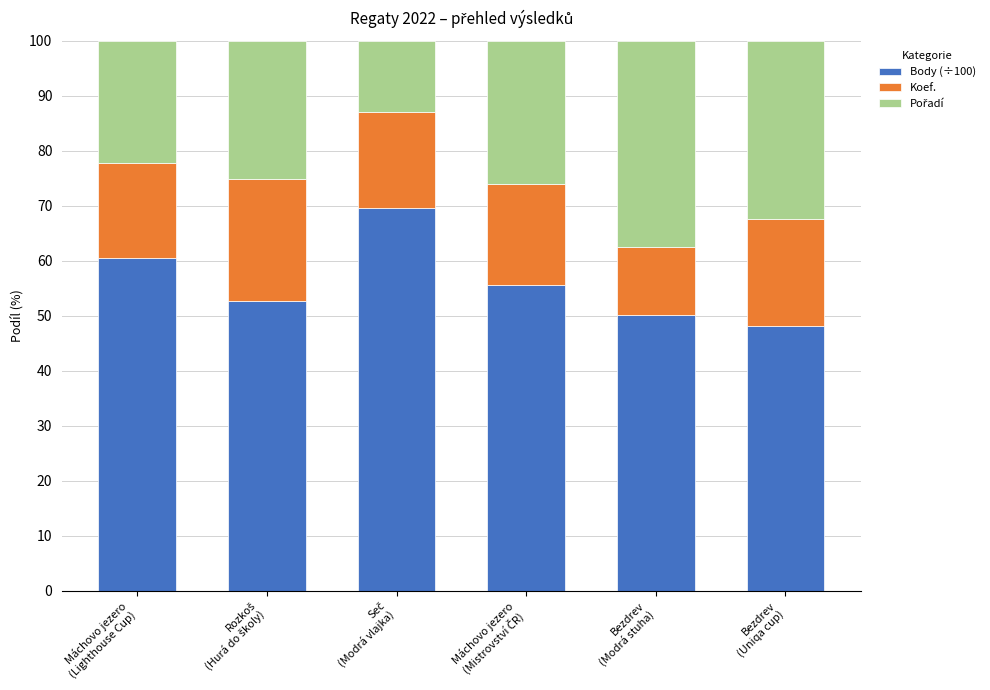

What is the maximum value for Body (÷100)?

69.7